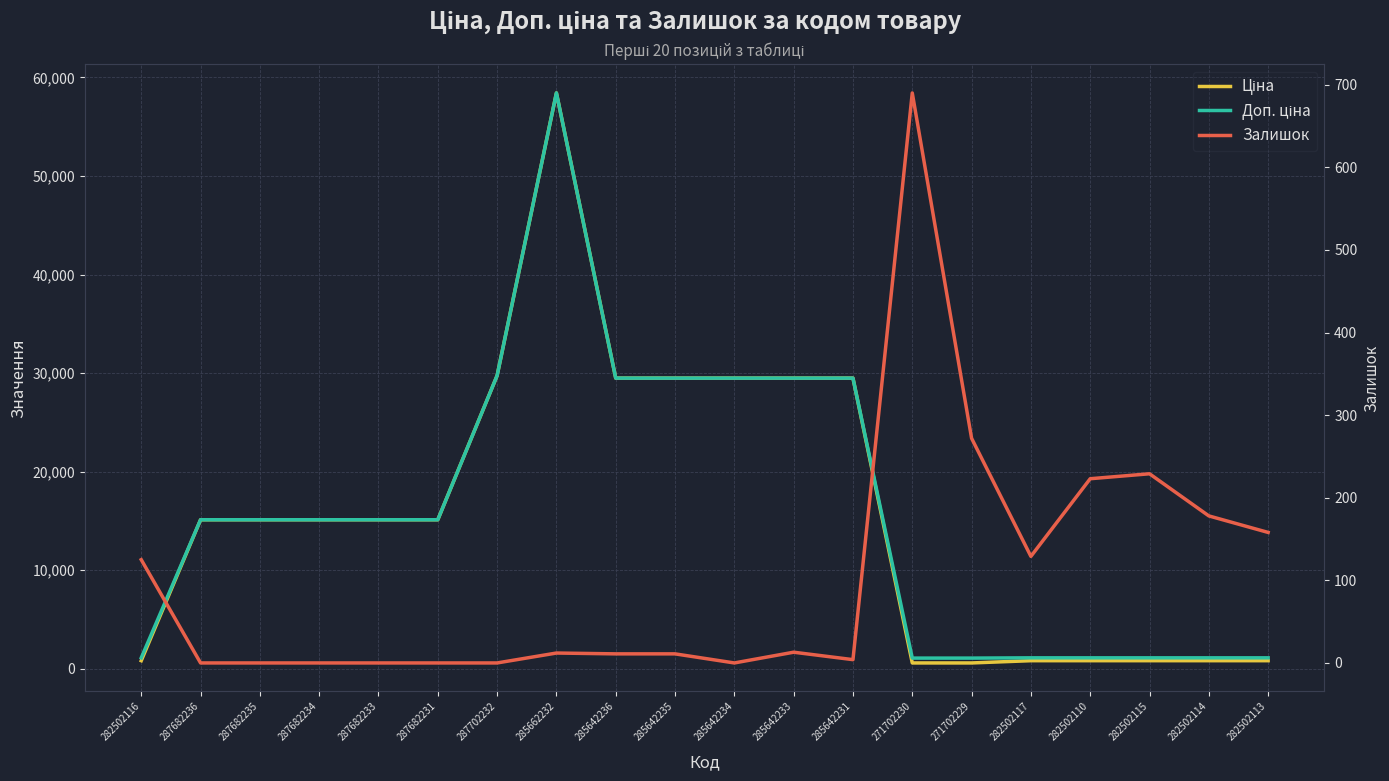

Count the number of data series in this chart.

3